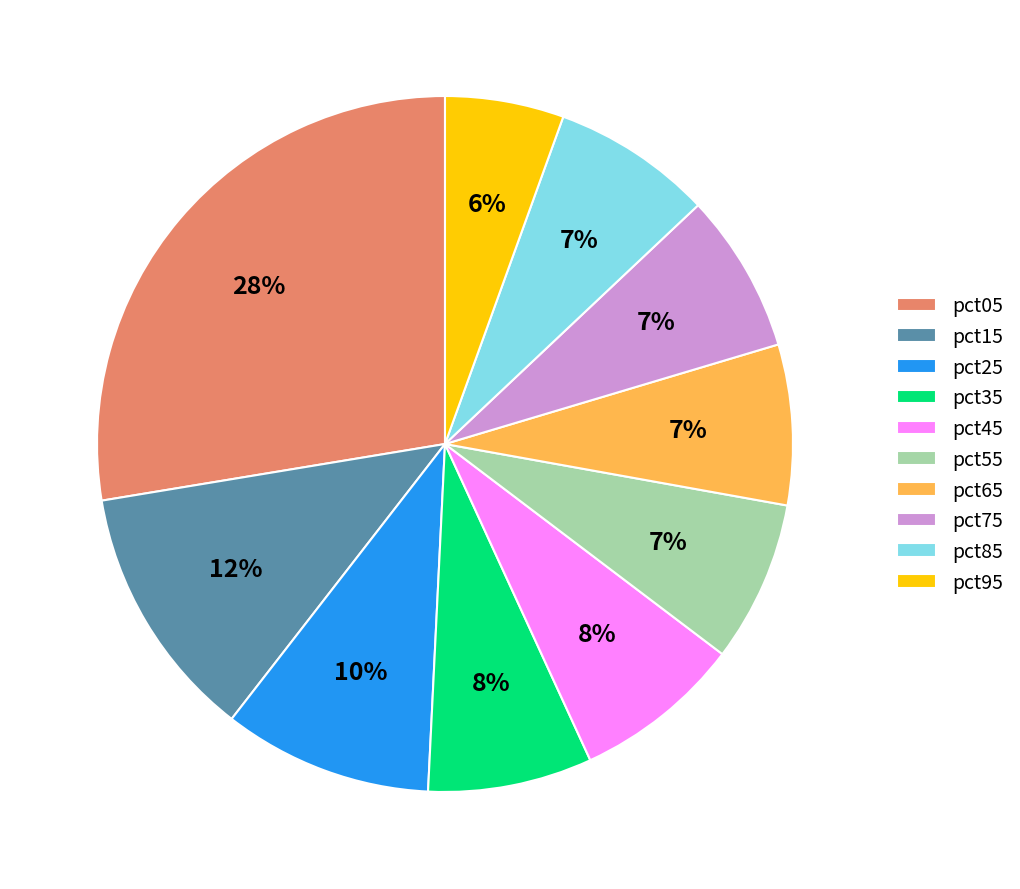

To the nearest percent, what is the average slice percentage?

10%